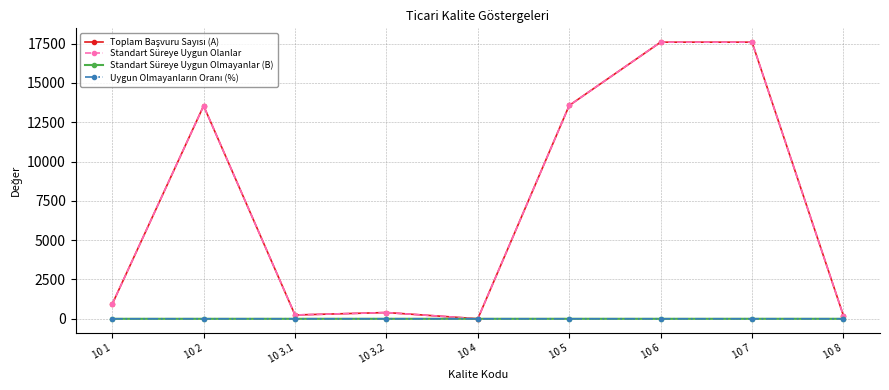

What is the spread (max minus min) of values at 10 1?

929.0